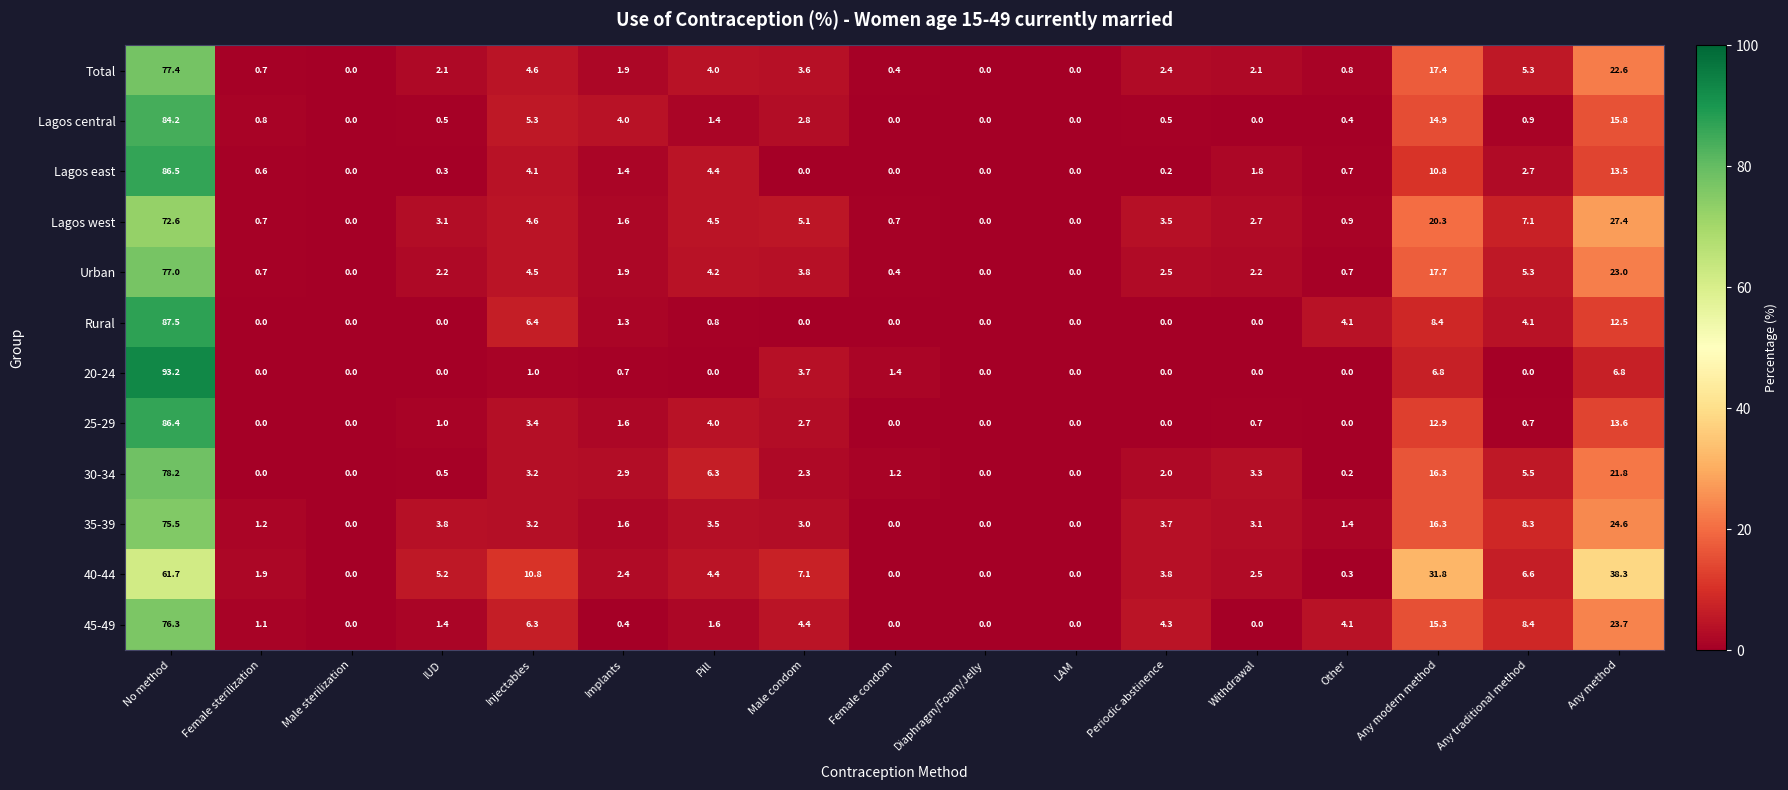

Is it true that 45-49 equals -34.5 at Female condom?

False